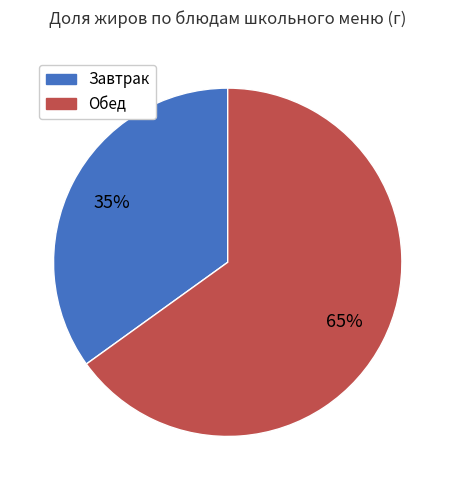

To the nearest percent, what is the difference between the largest and smallest slice percentages?

30%